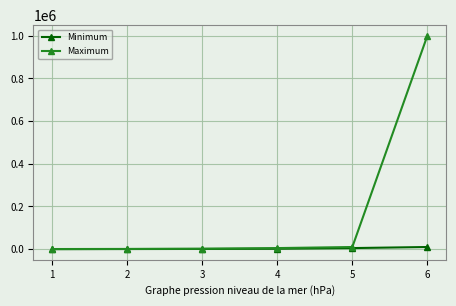

Which series has the largest total across all categories?

Maximum